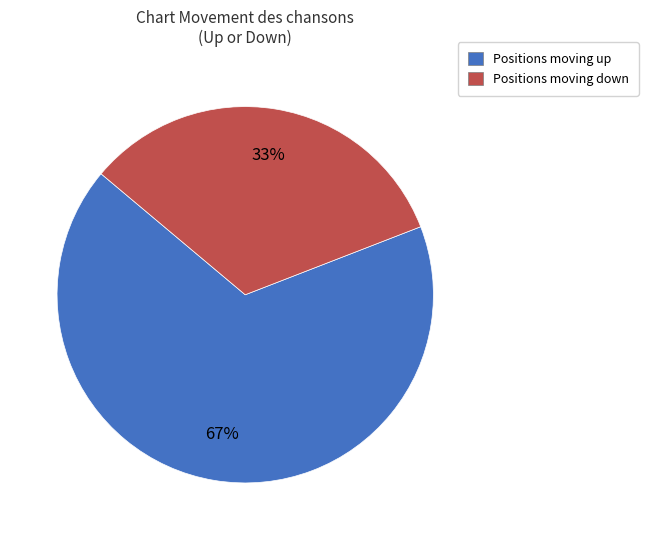

To the nearest percent, what is the difference between the largest and smallest slice percentages?

34%